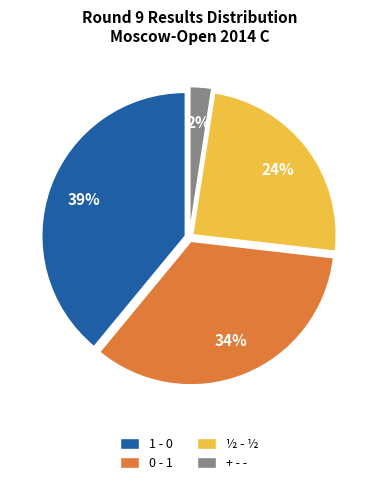

How many segments does this pie chart have?

4